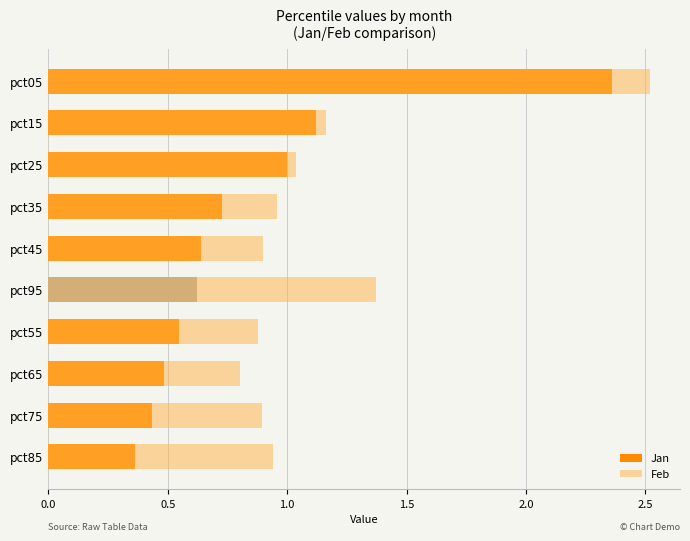

What is the average value of the Jan series?

0.8